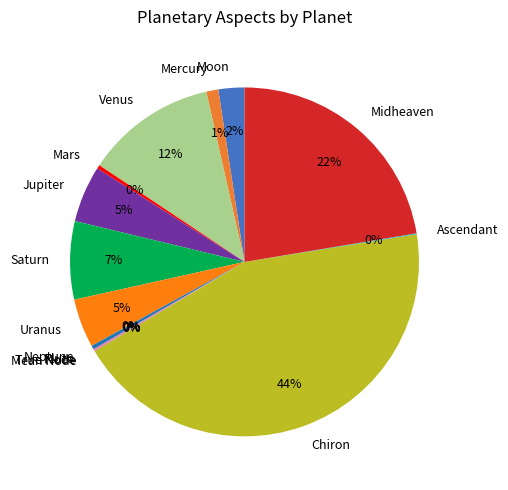

To the nearest percent, what percentage of the pie is Mercury?

1%